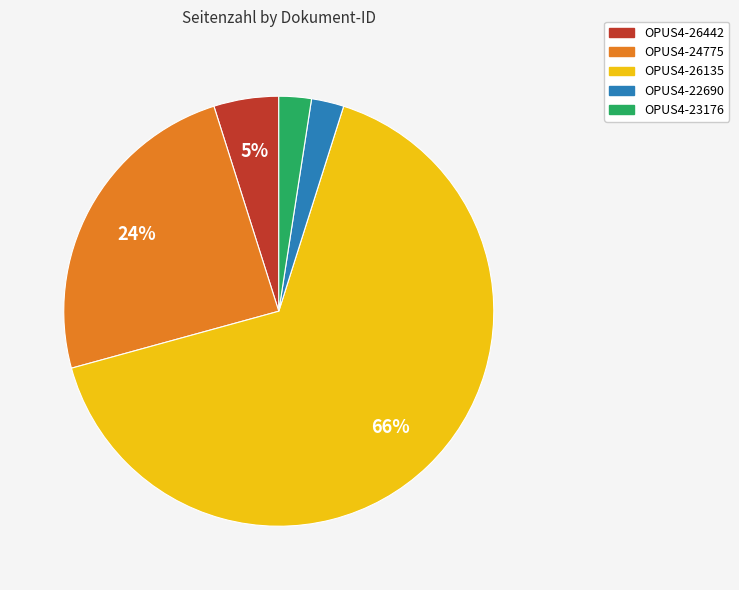

How many segments does this pie chart have?

5